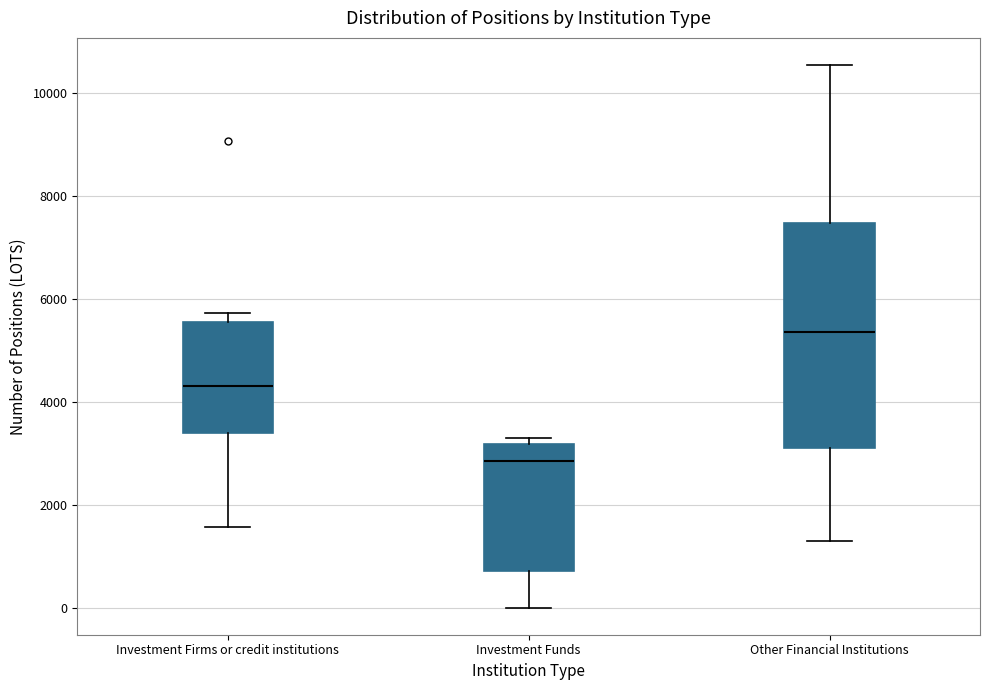

Where does the median line of the box for Investment Funds sit on the y-axis? The values are not printed on the chart, so give them approximately, as read against the axis.

2800